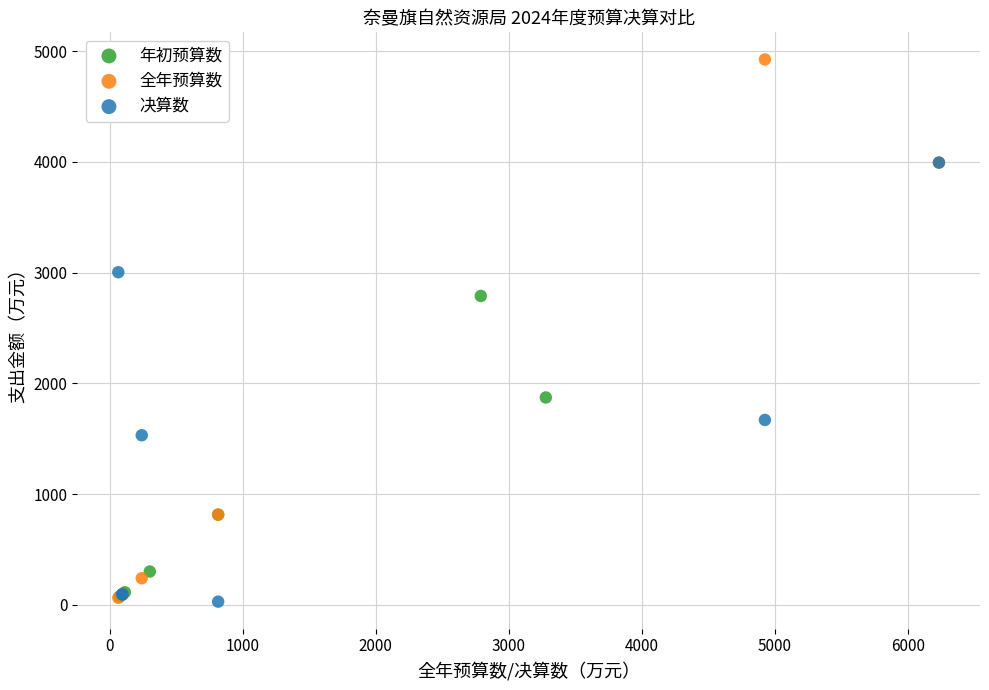

Which series has the largest Y range (max minus min)?

全年预算数